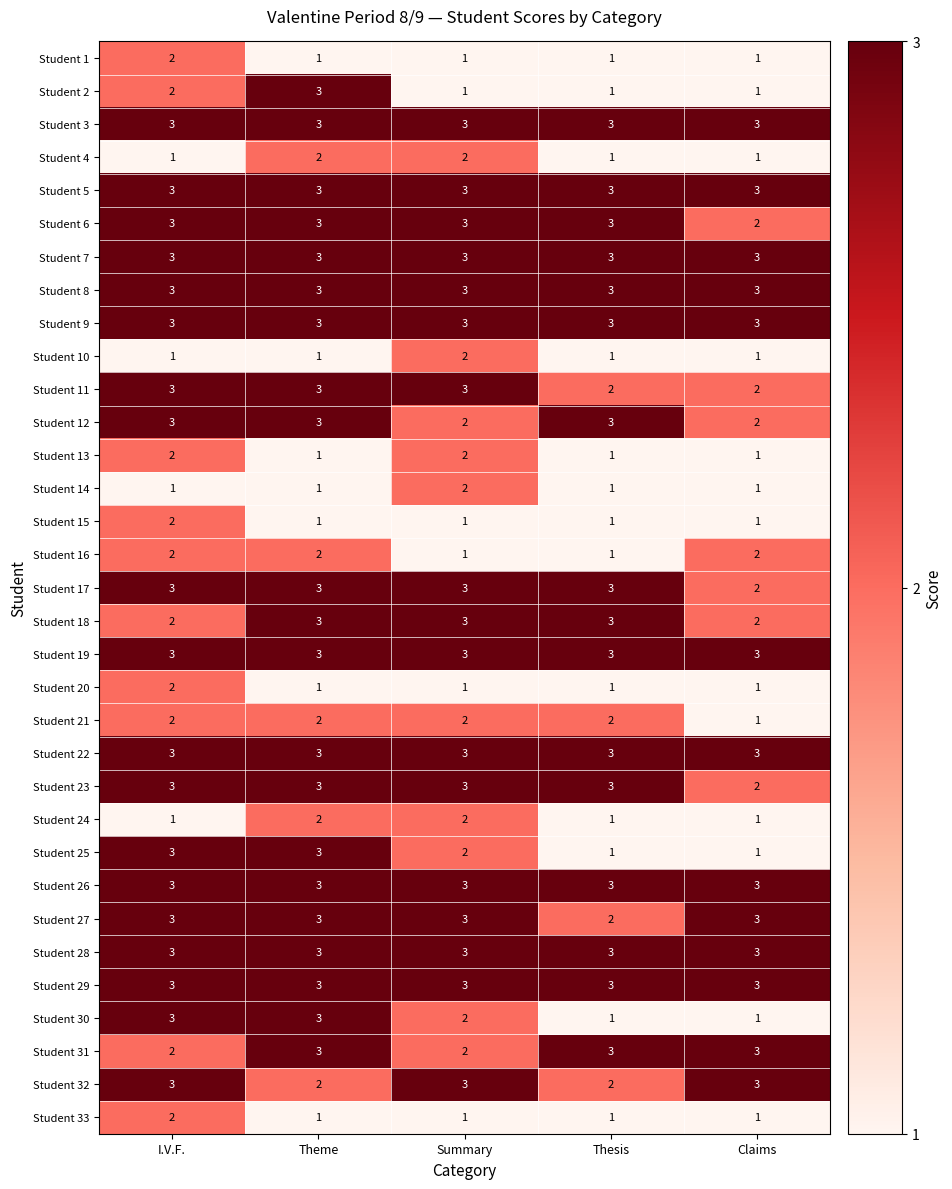

What is the maximum value shown in the chart?

3